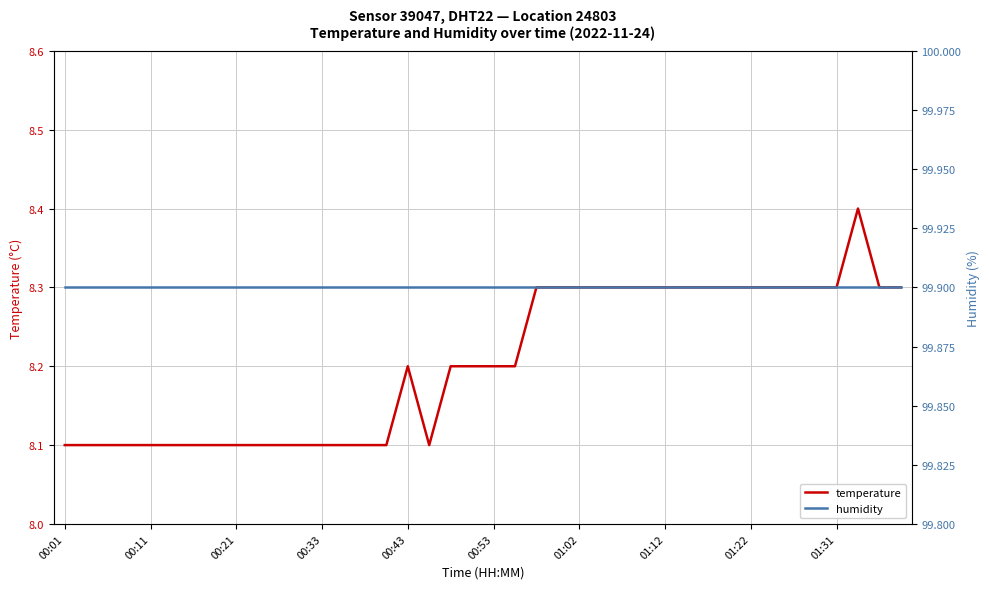

Reading left to right, what are all the values shown in this chart?

temperature: 8.1	8.1	8.1	8.1	8.1	8.1	8.1	8.1	8.1	8.1	8.1	8.1	8.1	8.1	8.1	8.1	8.2	8.1	8.2	8.2	8.2	8.2	8.3	8.3	8.3	8.3	8.3	8.3	8.3	8.3	8.3	8.3	8.3	8.3	8.3	8.3	8.3	8.4	8.3	8.3
humidity: 99.9	99.9	99.9	99.9	99.9	99.9	99.9	99.9	99.9	99.9	99.9	99.9	99.9	99.9	99.9	99.9	99.9	99.9	99.9	99.9	99.9	99.9	99.9	99.9	99.9	99.9	99.9	99.9	99.9	99.9	99.9	99.9	99.9	99.9	99.9	99.9	99.9	99.9	99.9	99.9